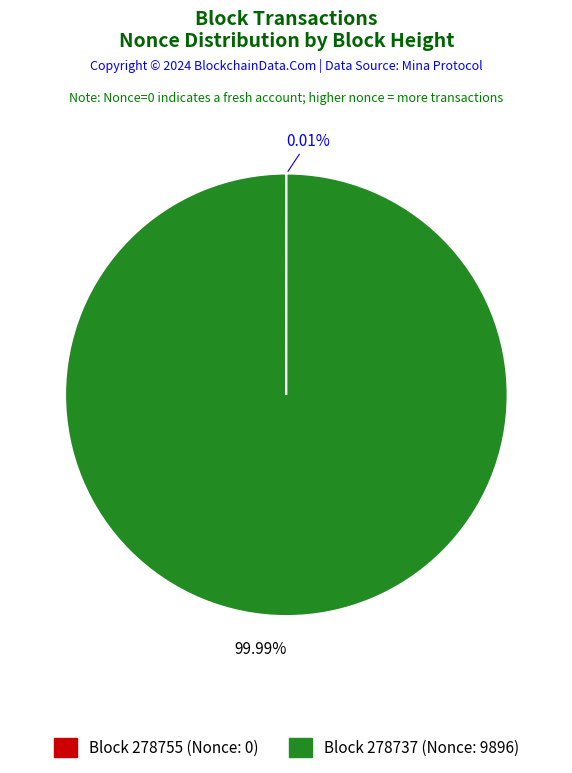

Does any single category account for the majority?

Yes